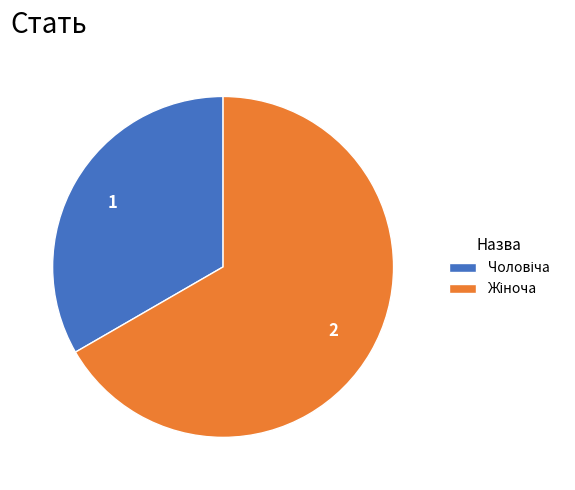

Is there a majority slice in this chart?

Yes